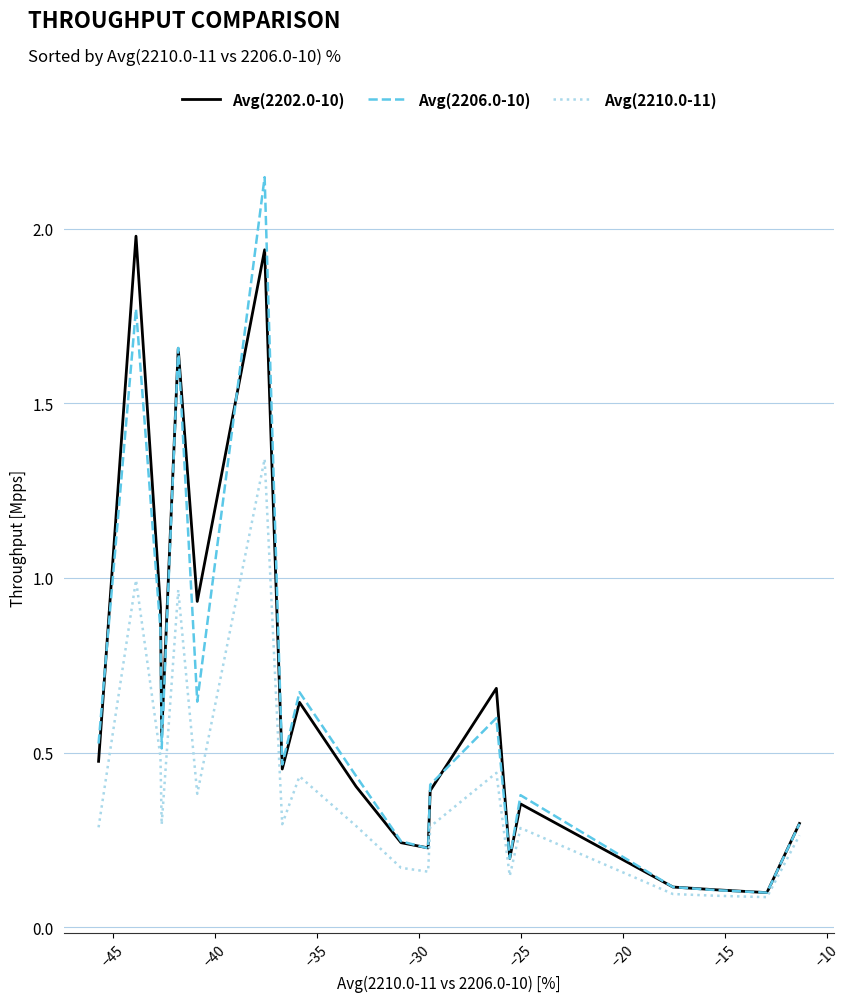

Which series has the largest range (max minus min)?

Avg(2206.0-10)